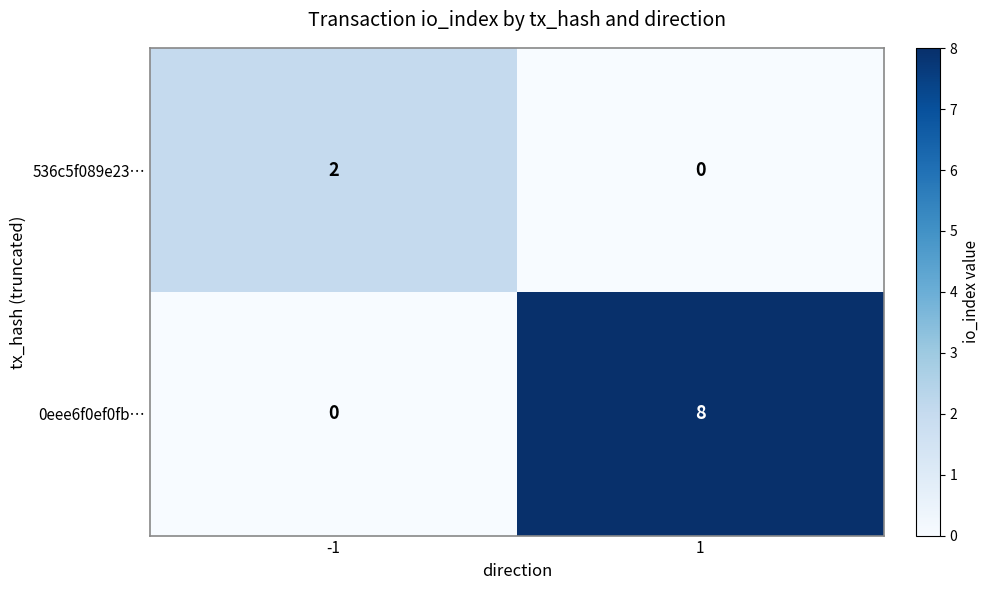

Which series has the largest range (max minus min)?

0eee6f0ef0fb…